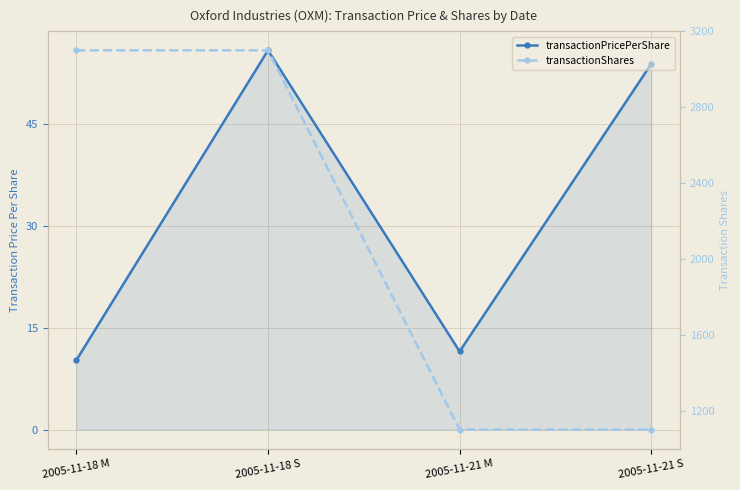

Which series has the largest total across all categories?

transactionShares